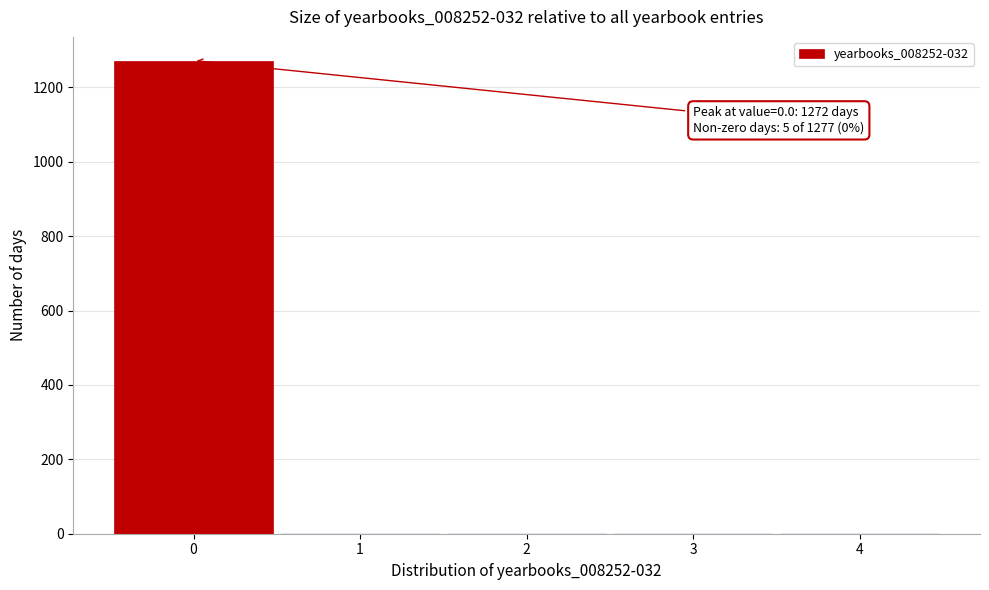

Which range on the x-axis has the tallest bar?

-0.5 to 0.5